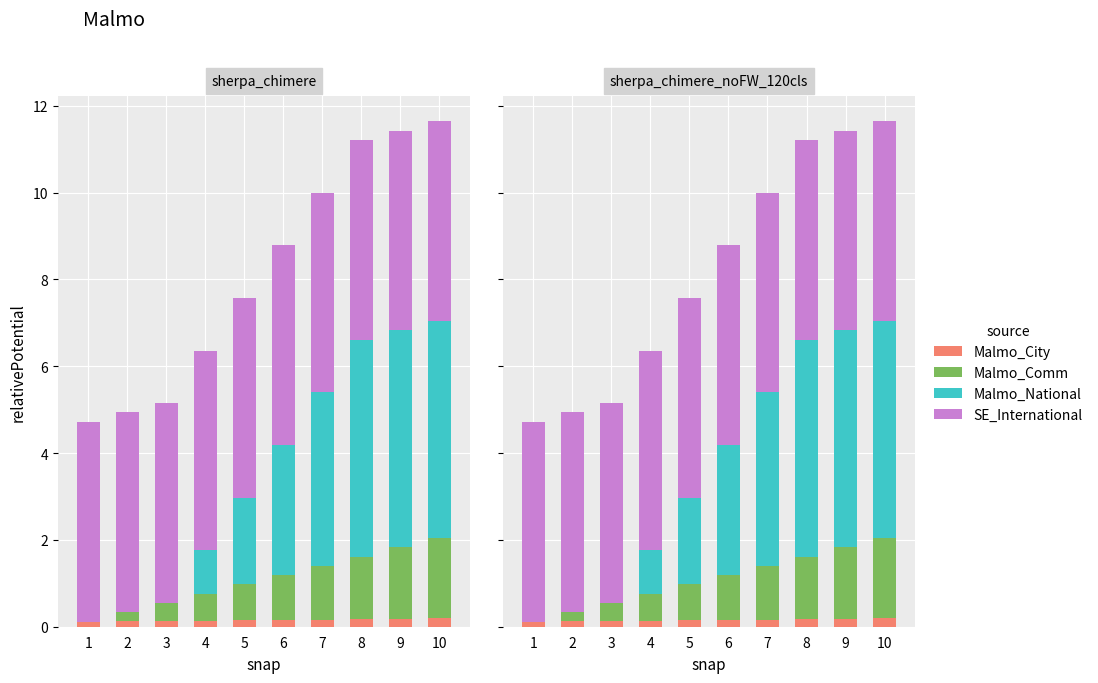

What is the value of the SE_International bar at the 4th from the left?

4.6